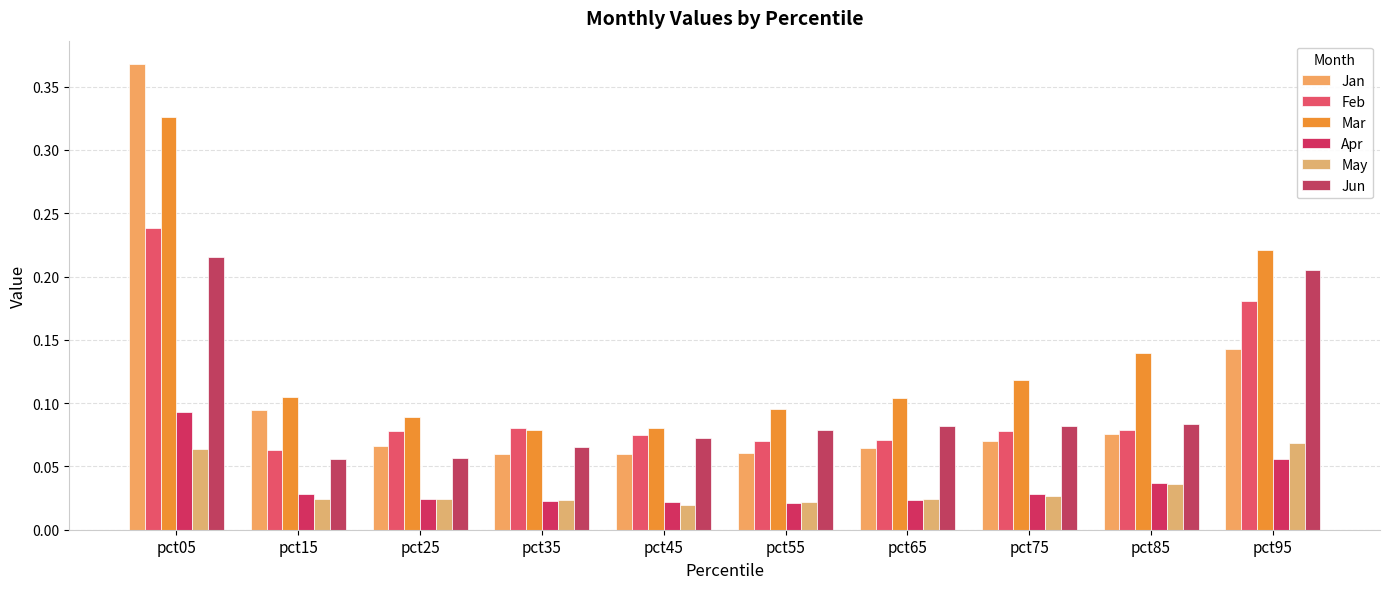

What is the highest value of the May series?

0.1